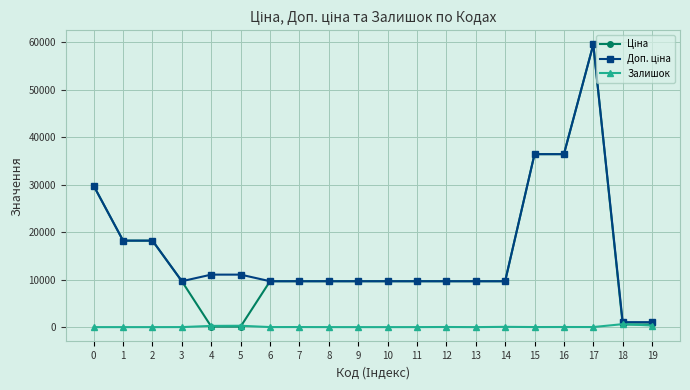

At which category is the sum across all series the highest?

17